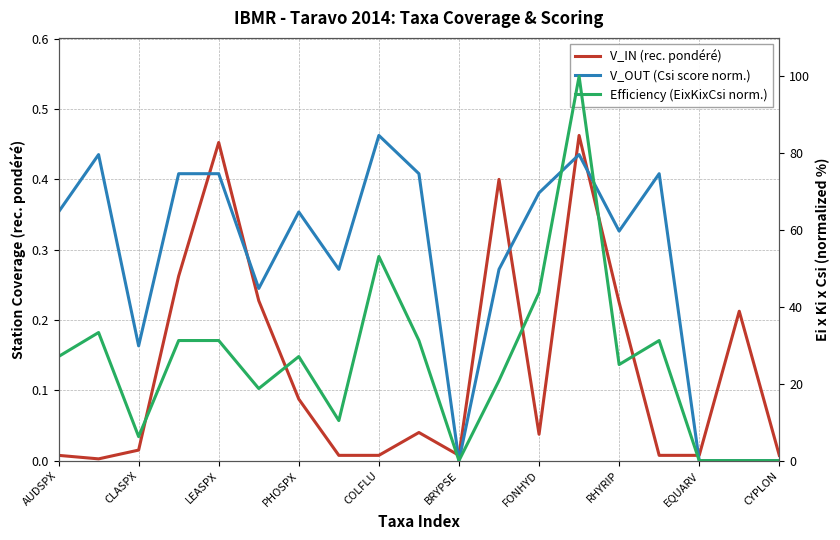

Does the chart display data point markers on the line(s)?

No